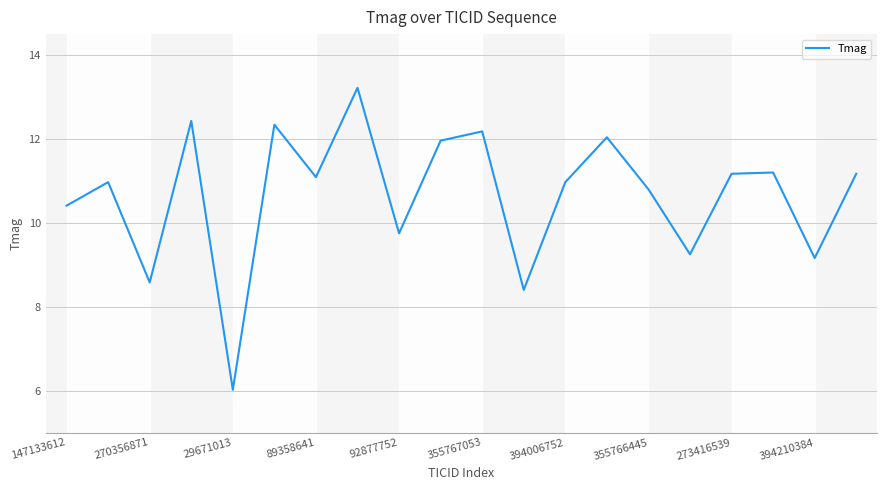

What is the difference between the second highest and minimum values?

6.4